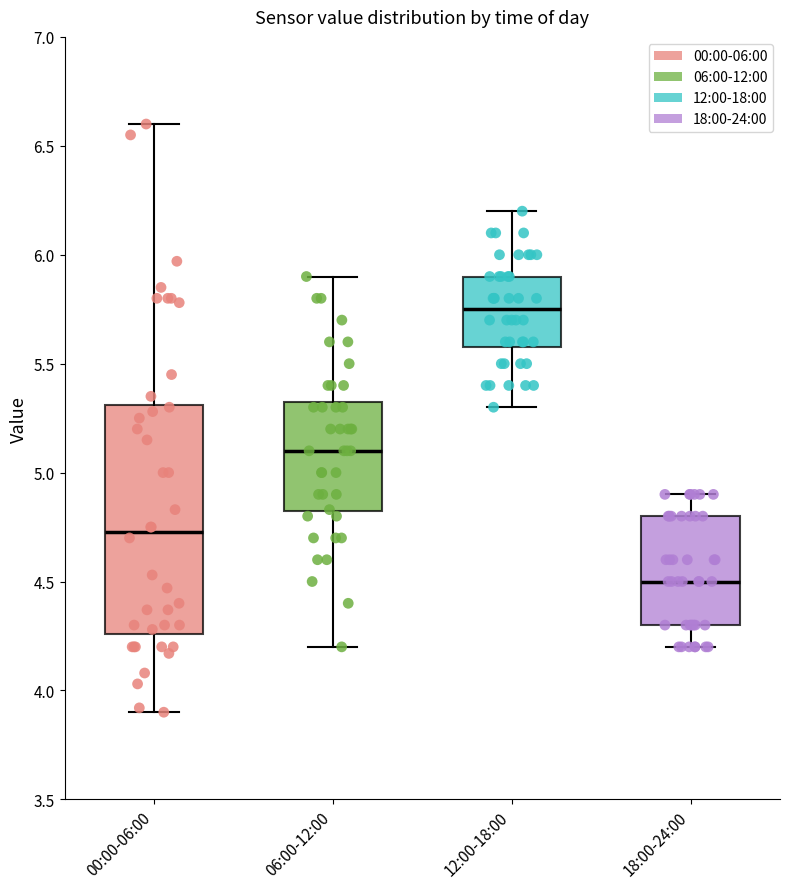

Where is the upper edge of the box for 18:00-24:00 on the y-axis? The values are not printed on the chart, so give them approximately, as read against the axis.

4.80